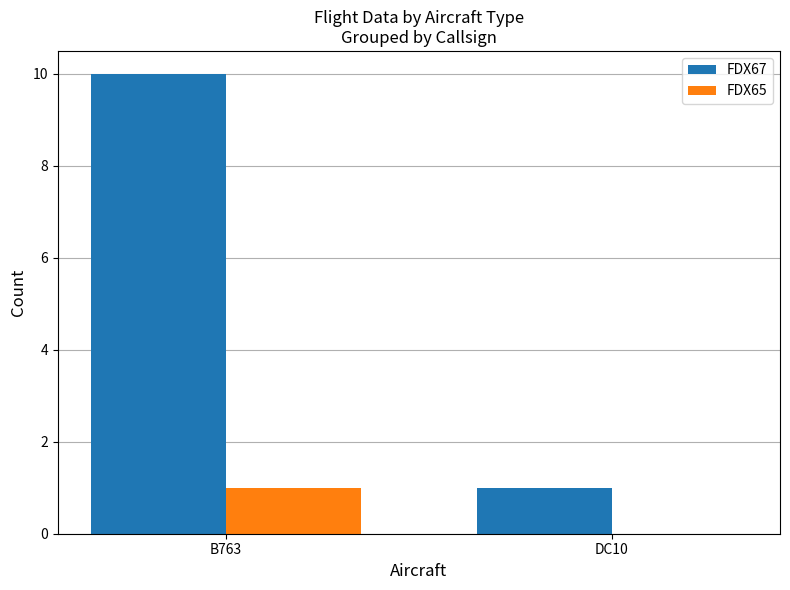

True or false: FDX67 has a value of 15 at B763.

False